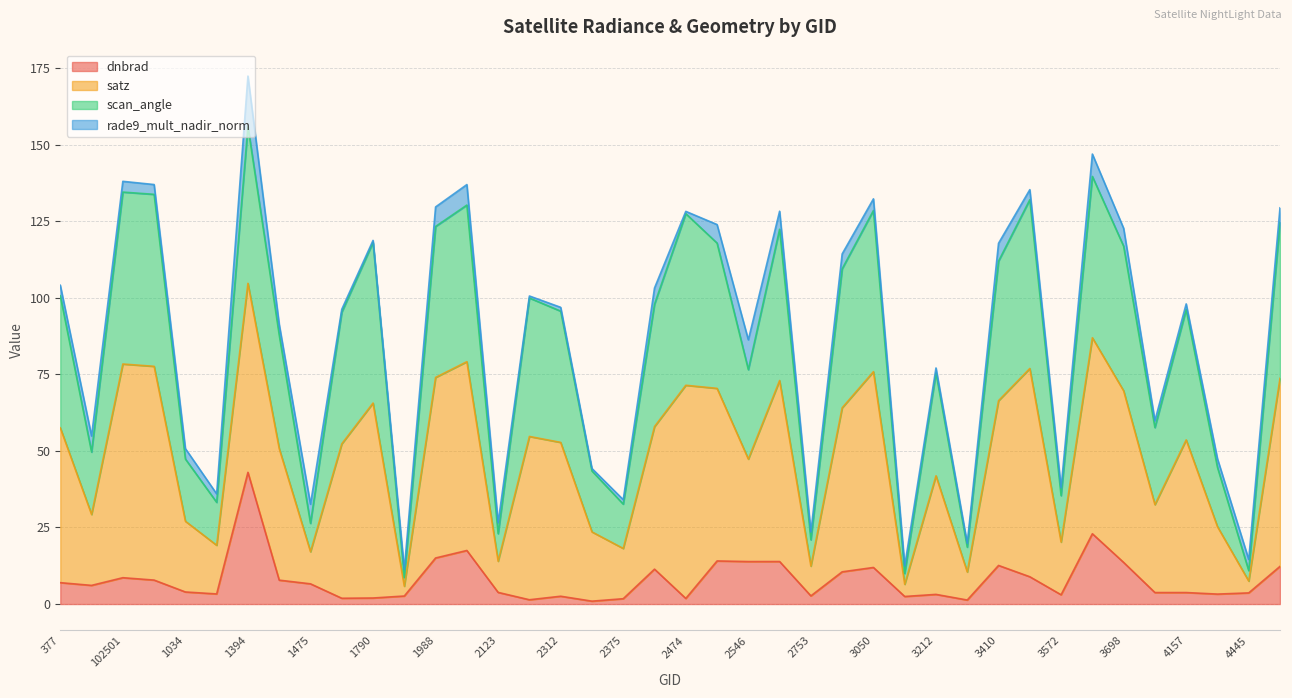

Which category has the highest value in the dnbrad series?

1394